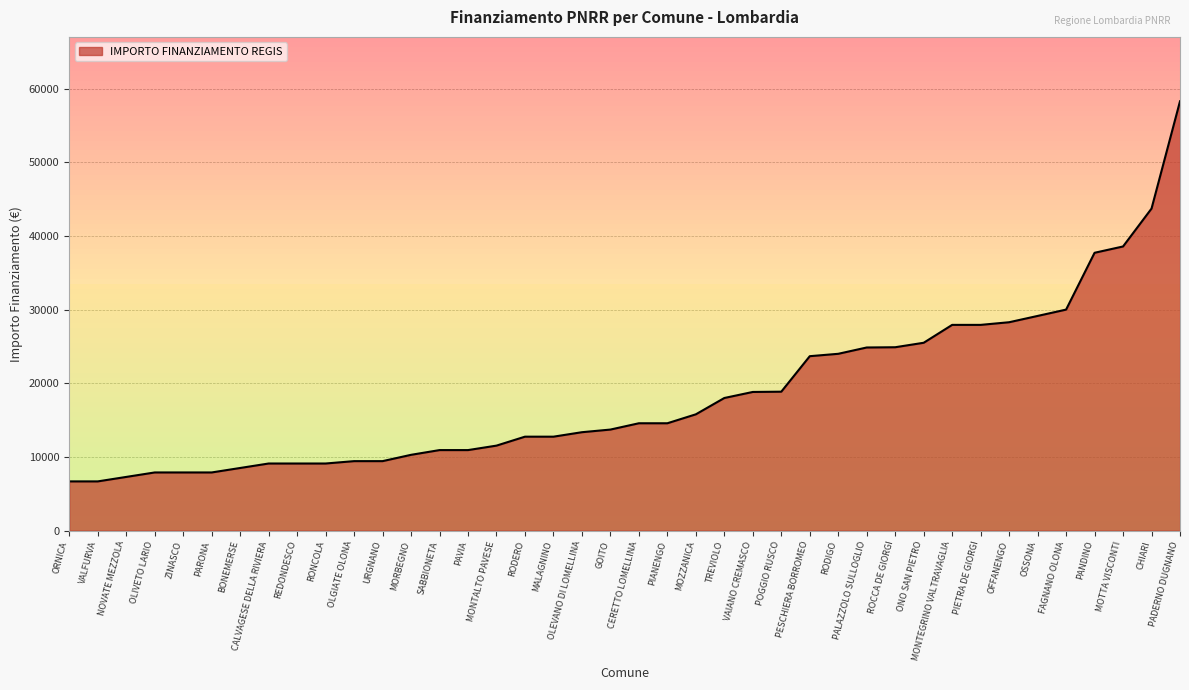

What is the difference between the maximum and minimum values?

51595